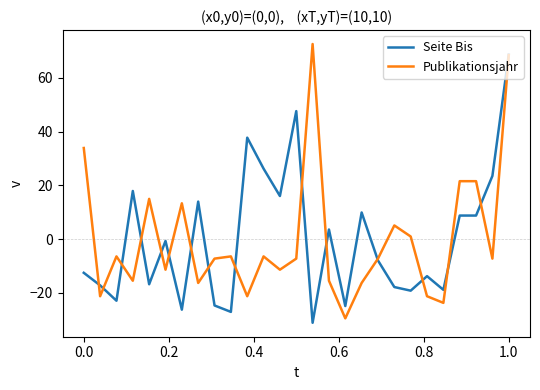

What is the smallest value displayed?

-31.2